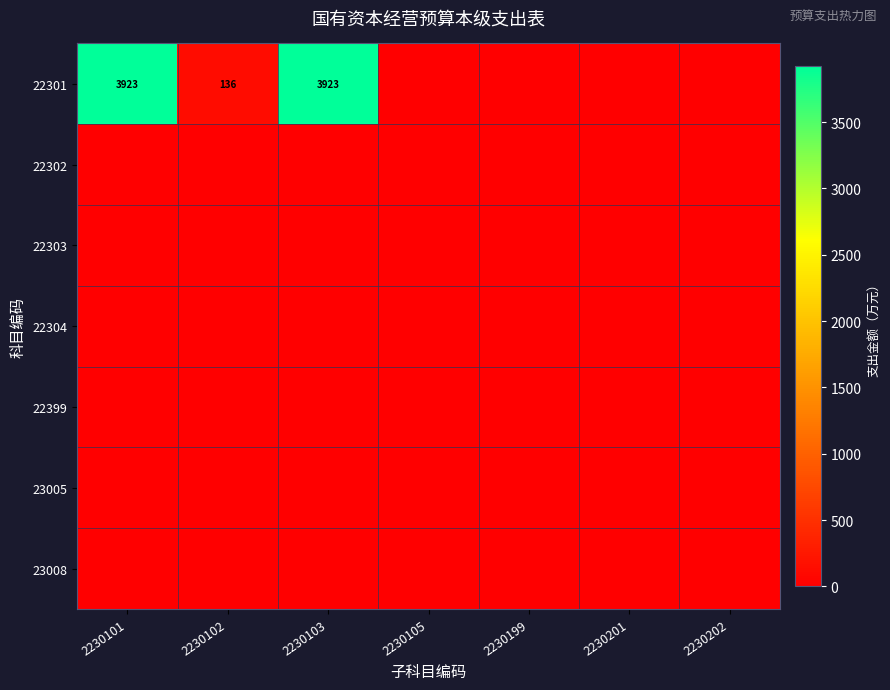

The 22301 series shows 912 at 2230103. True or false?

False